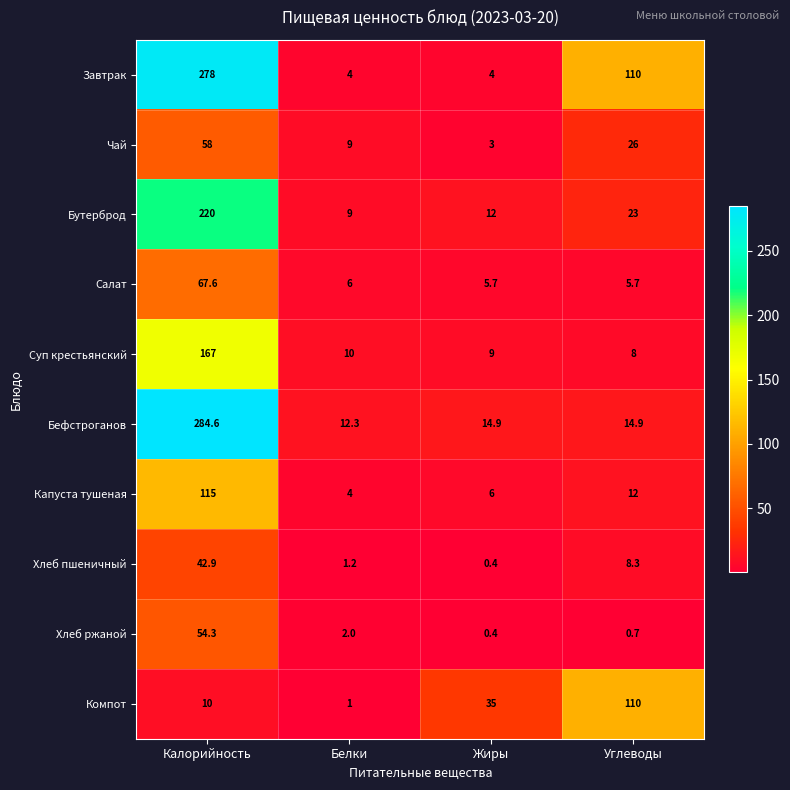

At which label does Бефстроганов first exceed 14?

Калорийность